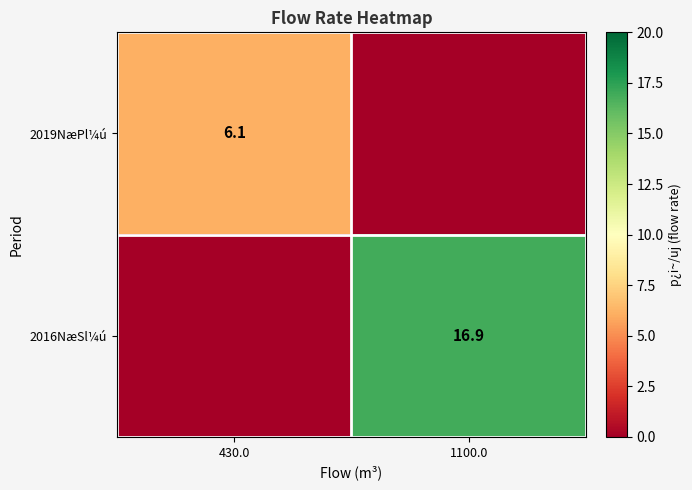

The value of 2016NæSl¼ú at 1100.0 is 16.9. True or false?

True